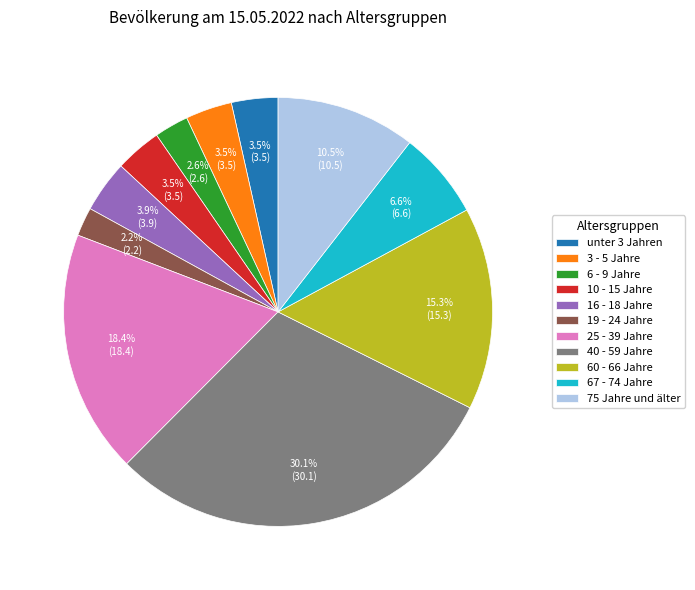

True or false: 67 - 74 Jahre accounts for 7% of the total.

True